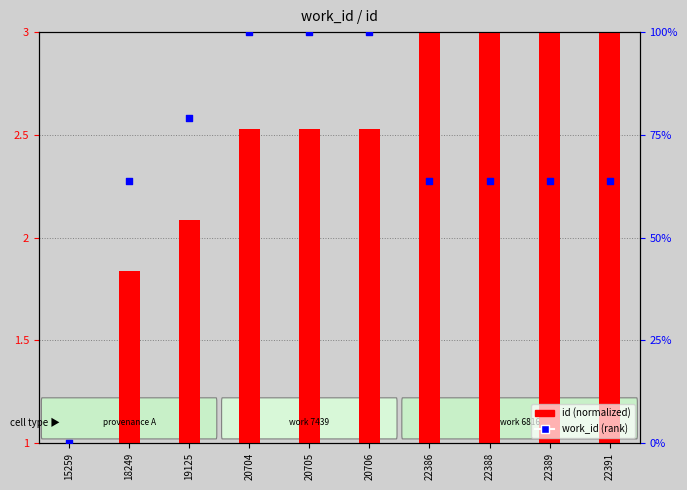

Which series has the largest total across all categories?

work_id (rank)